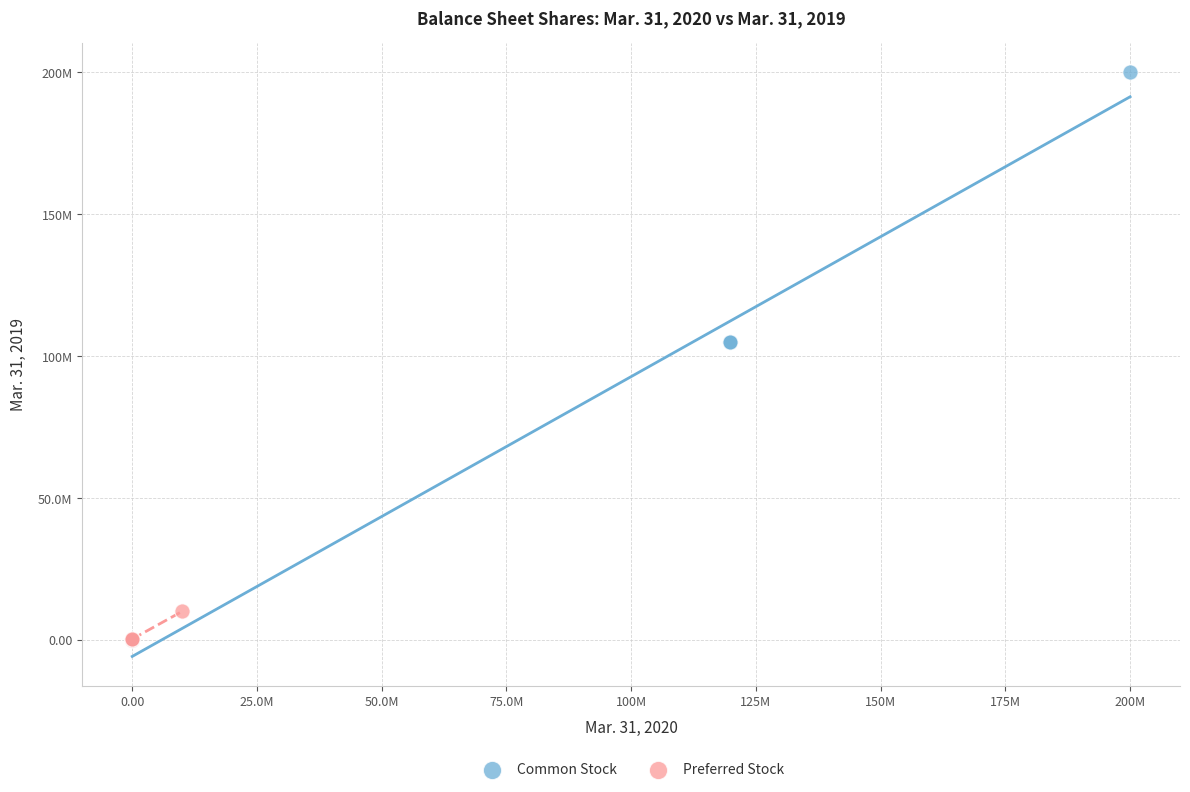

What are all the series names shown in the legend?

Common Stock, Preferred Stock